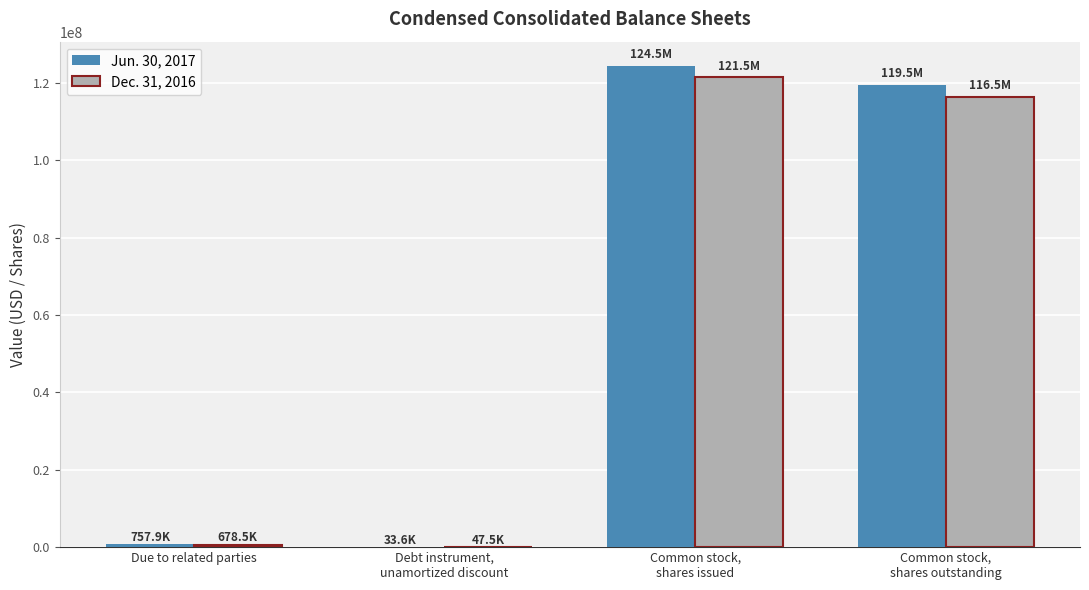

Reading right to left, transcribe all the data shown in this chart.

Jun. 30, 2017: Common stock,
shares outstanding=119501581	Common stock,
shares issued=124501581	Debt instrument,
unamortized discount=33610	Due to related parties=757921
Dec. 31, 2016: Common stock,
shares outstanding=116492869	Common stock,
shares issued=121492869	Debt instrument,
unamortized discount=47507	Due to related parties=678466